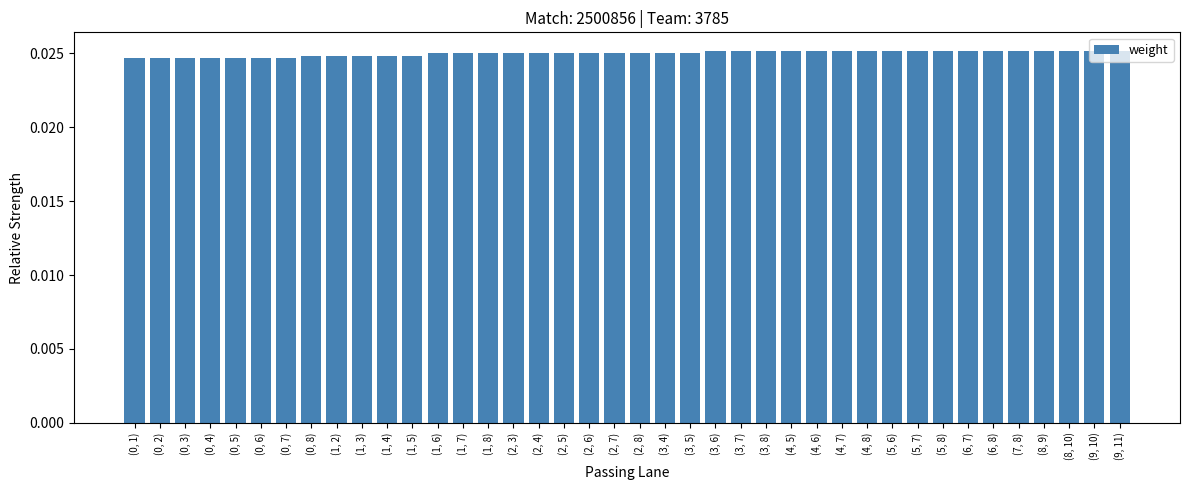

What is the sum of all values?

1.0